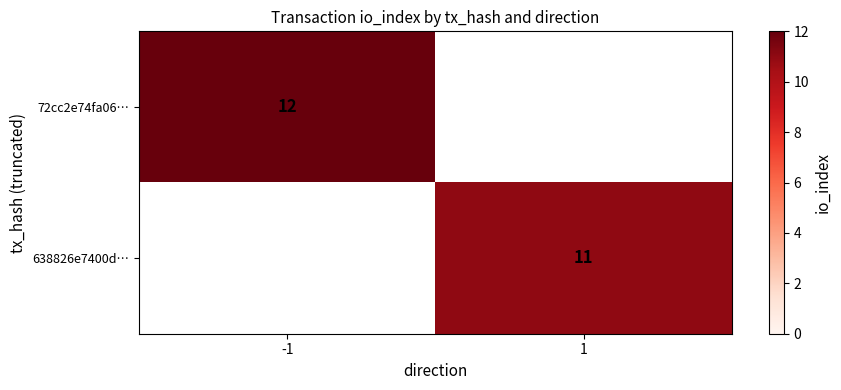

True or false: 638826e7400d… has a value of 11 at 1.

True